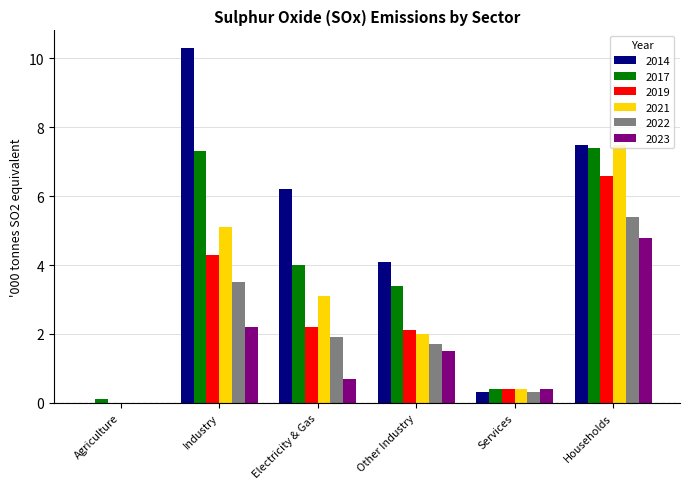

What is the sum of all 2023 values?

9.6